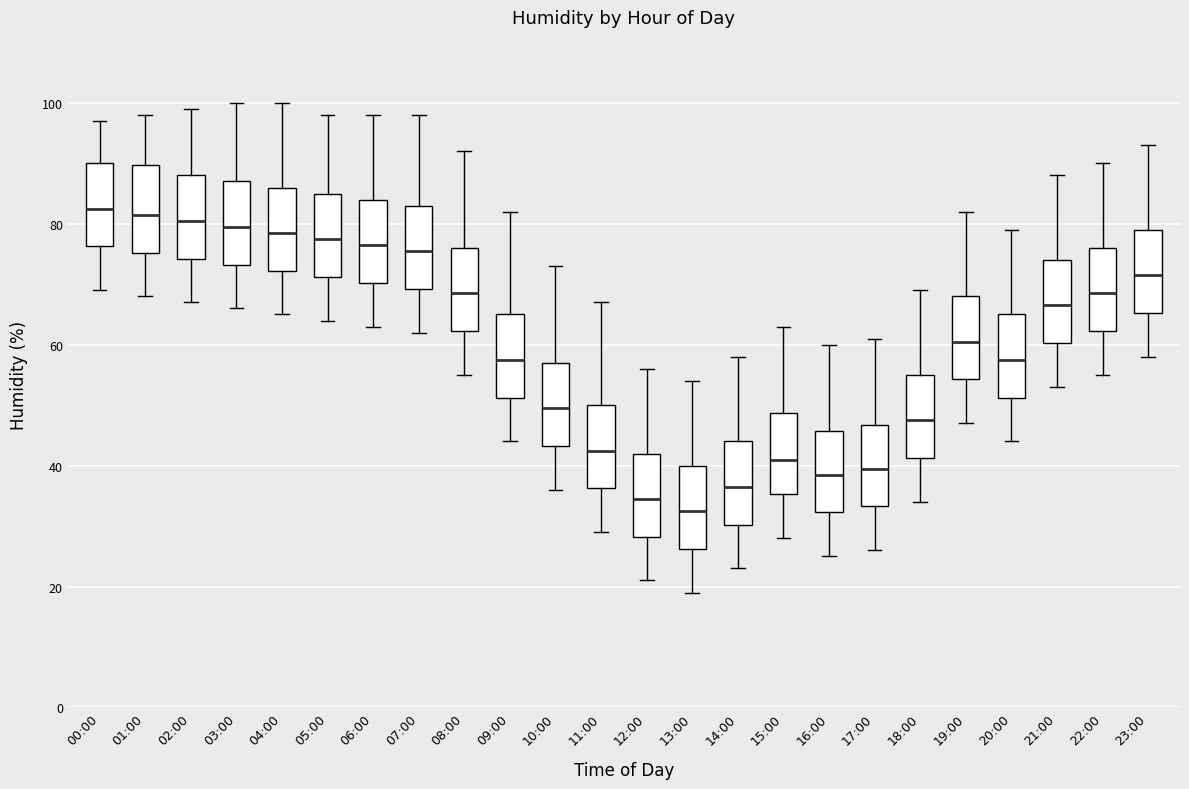

Which box's median line is the lowest?

13:00